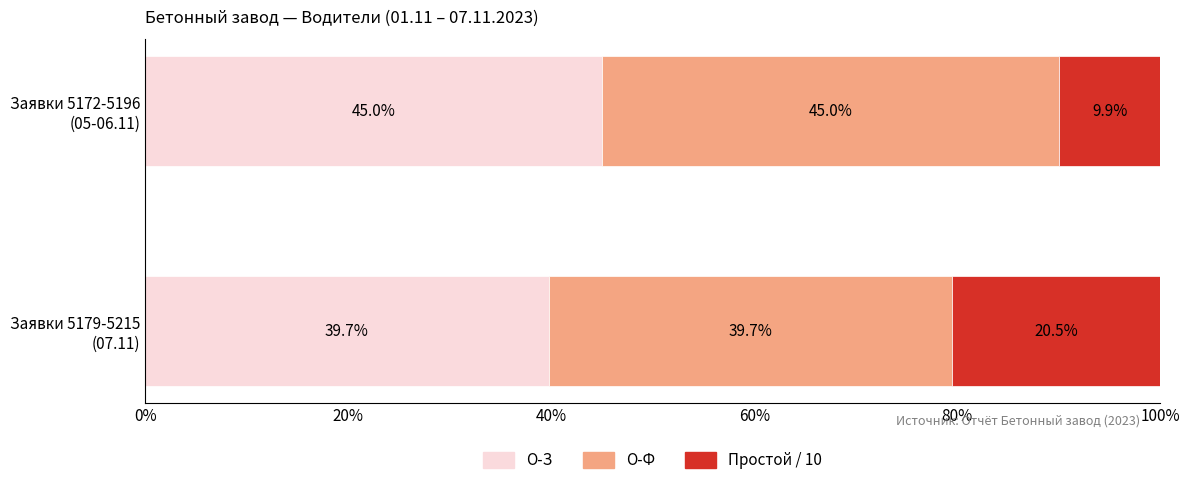

What is the highest value of the О-З series?

45.0